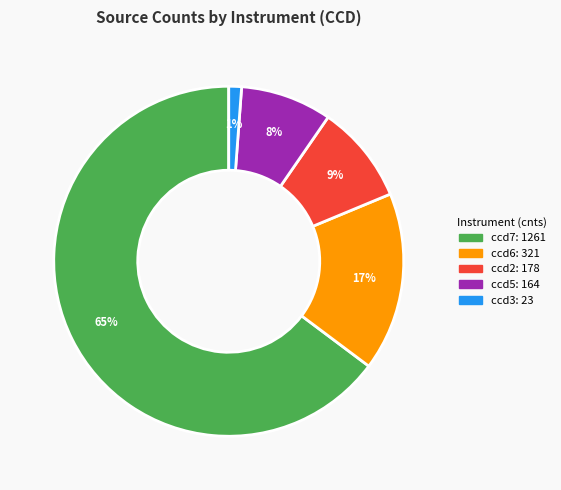

Is there any slice that represents more than half of the pie?

Yes